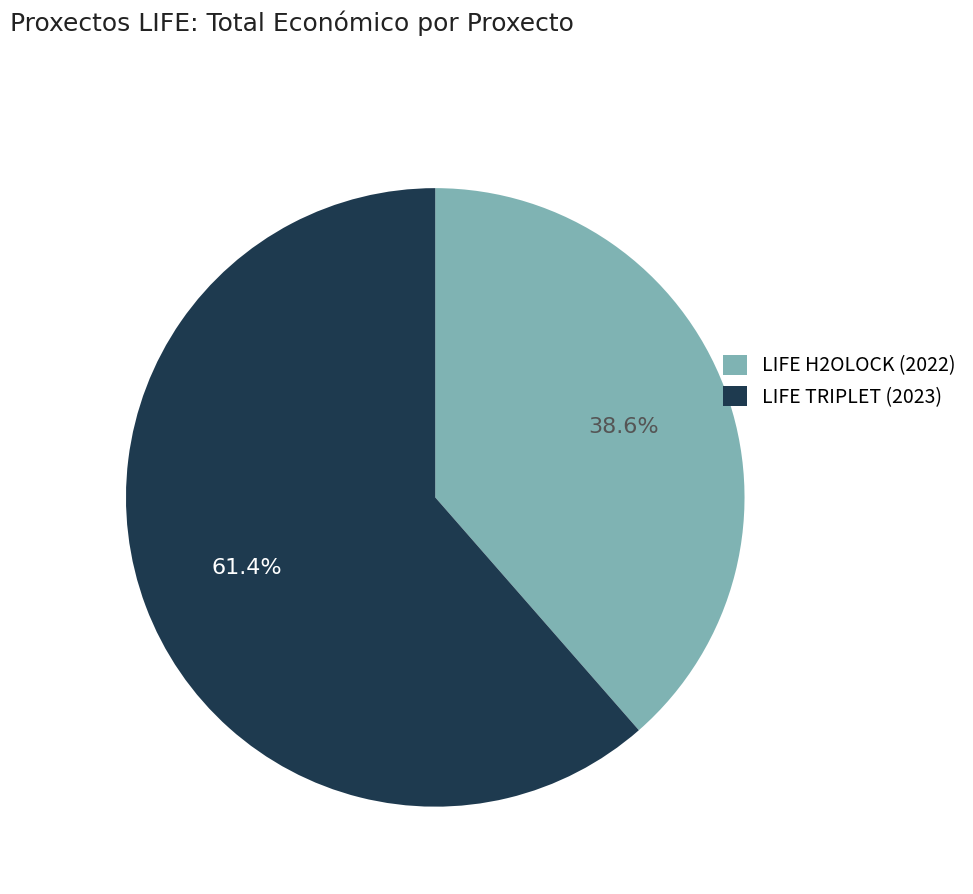

Approximately how many times larger is the value at LIFE H2OLOCK (2022) compared to LIFE TRIPLET (2023)?

0.6